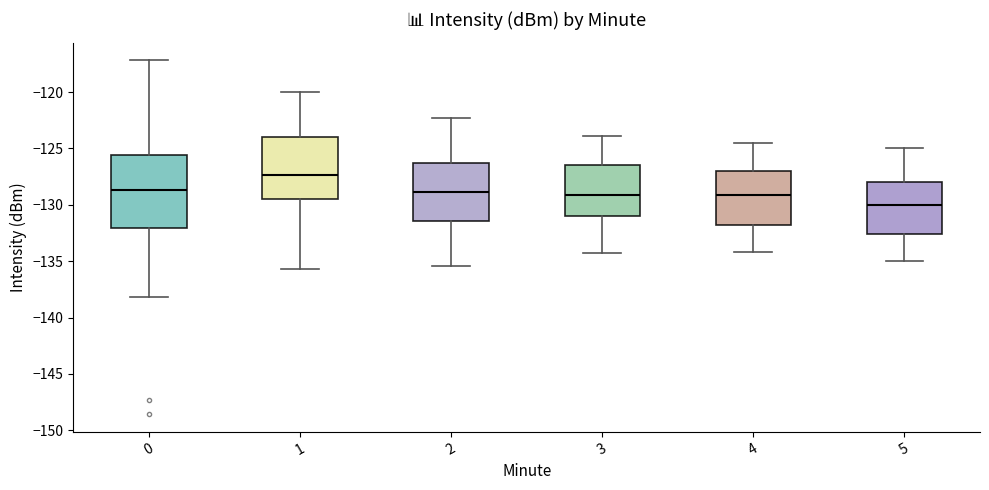

Which box's median line is the highest?

1